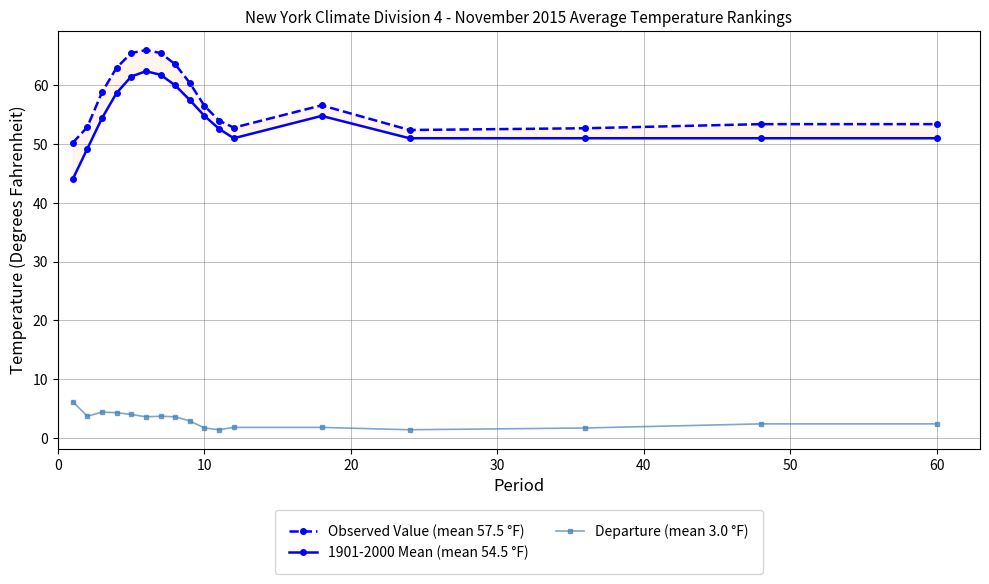

True or false: Departure (mean 3.0 °F) and 1901-2000 Mean (mean 54.5 °F) cross at least once.

False